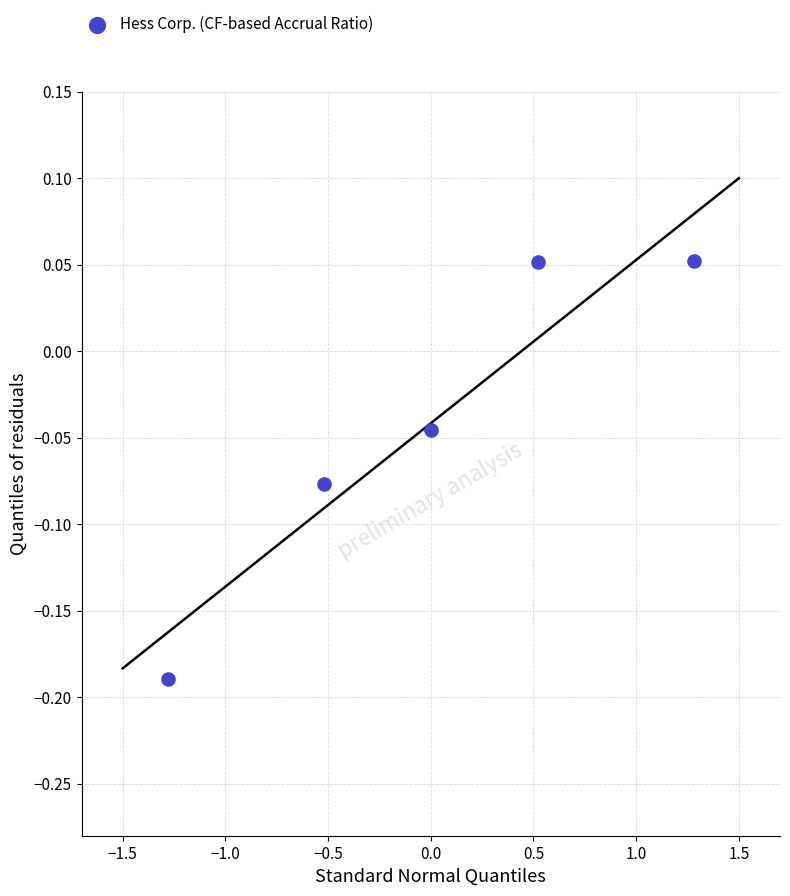

What is the range of X values (max minus min)?

2.6